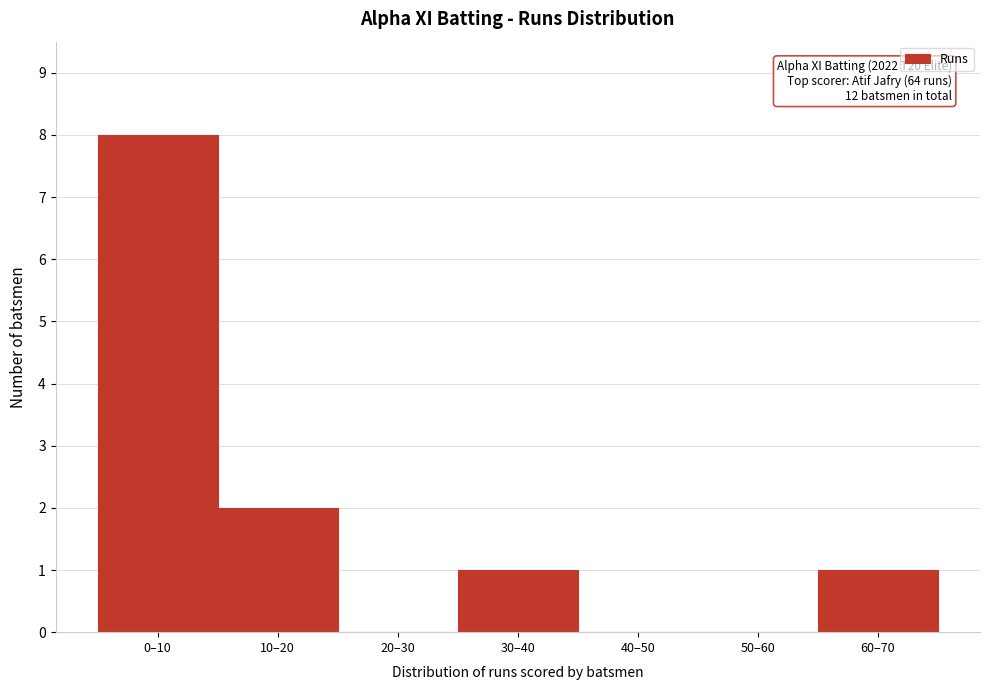

Reading left to right, list all the values displayed in this chart.

0–10=8	10–20=2	20–30=0	30–40=1	40–50=0	50–60=0	60–70=1